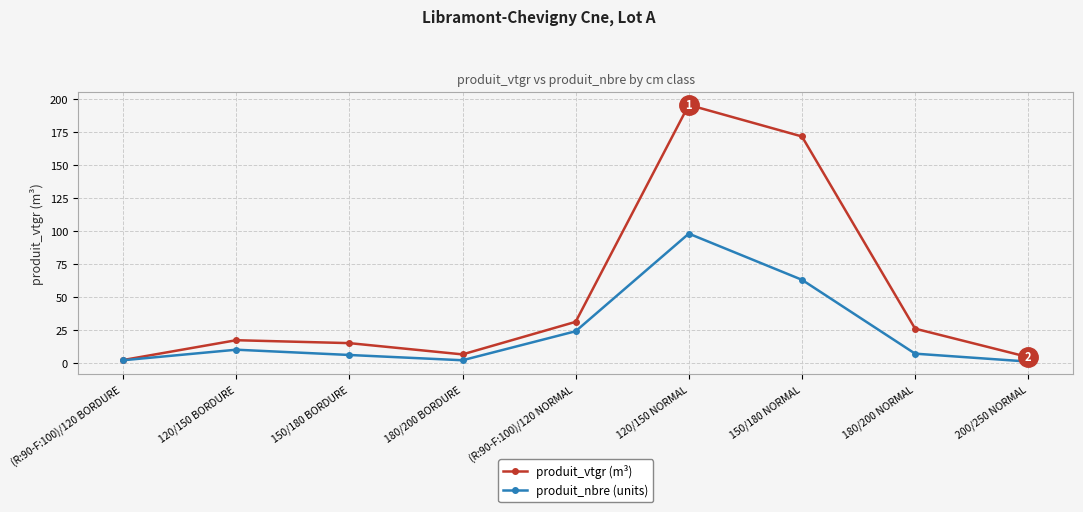

How many data points in produit_vtgr (m³) are less than 17?

4